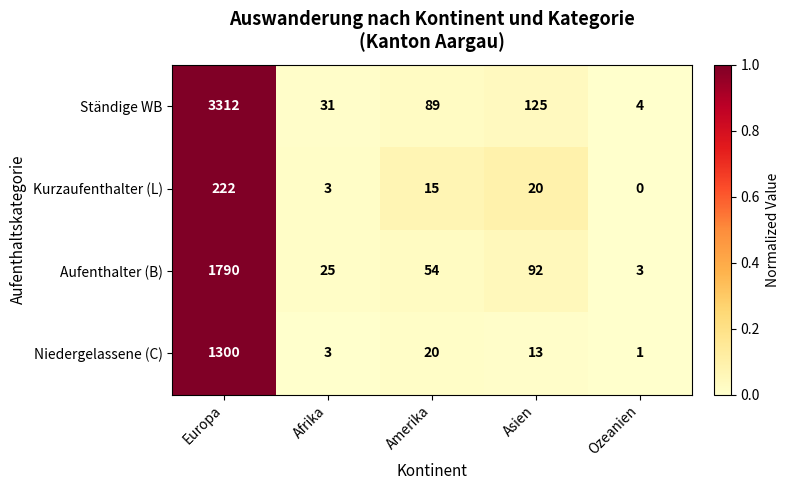

Which series changed the most between Amerika and Asien?

Aufenthalter (B)